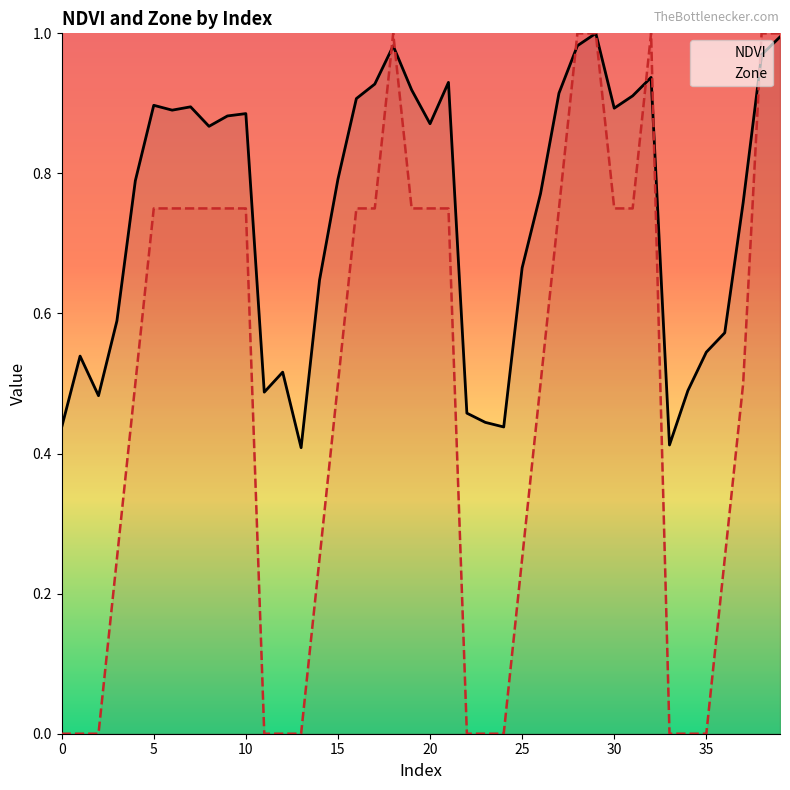

Which series has the largest total across all categories?

NDVI